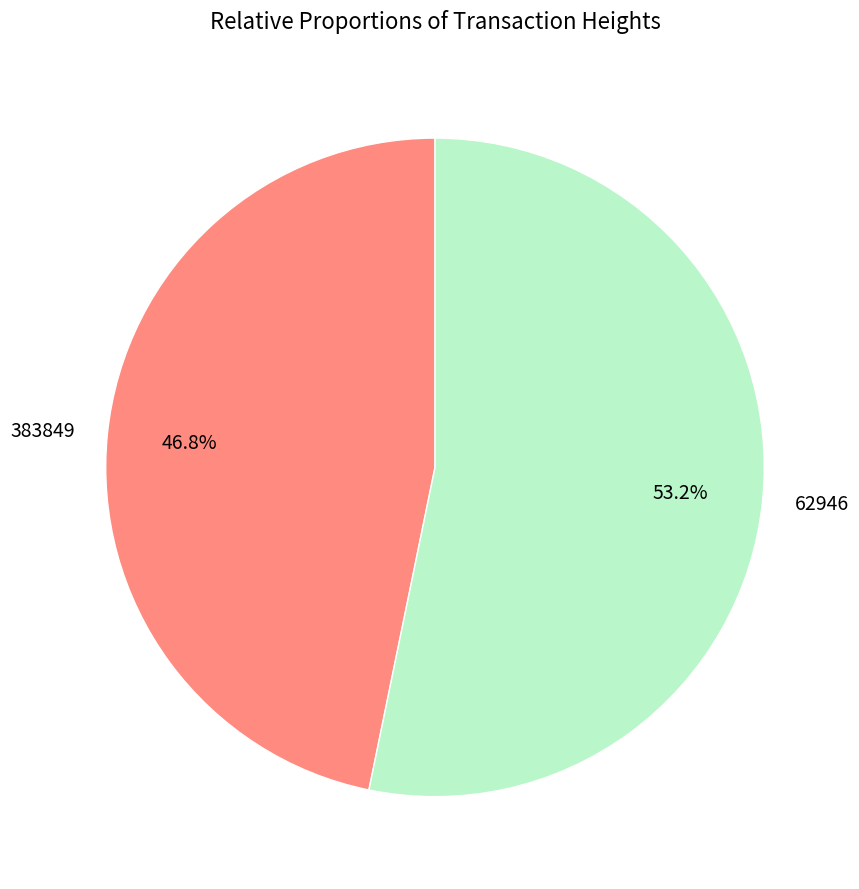

Is it true that 62946 is 64% of the pie?

False